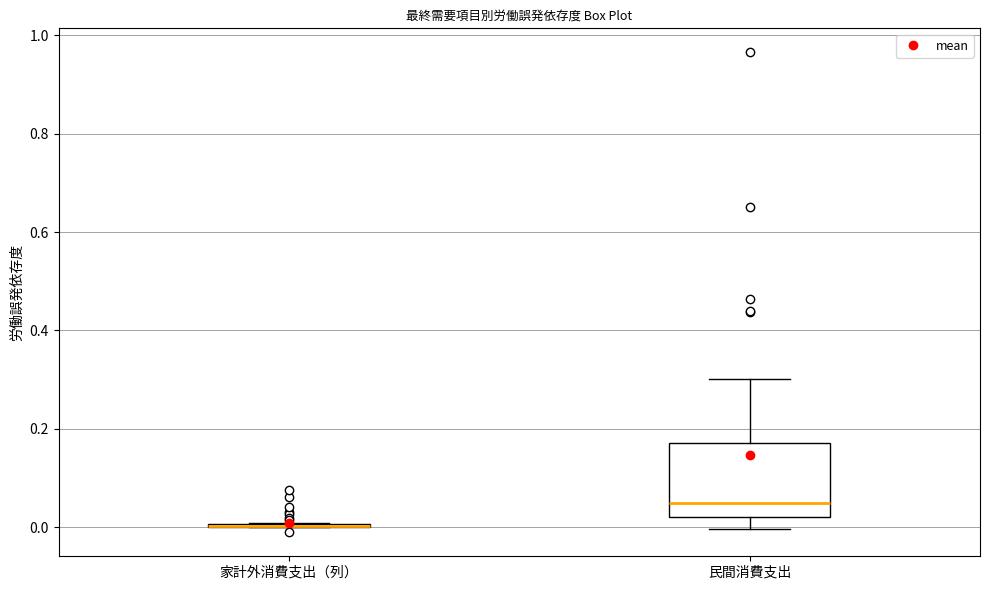

Which box is the tallest, from its lower edge to its upper edge?

民間消費支出